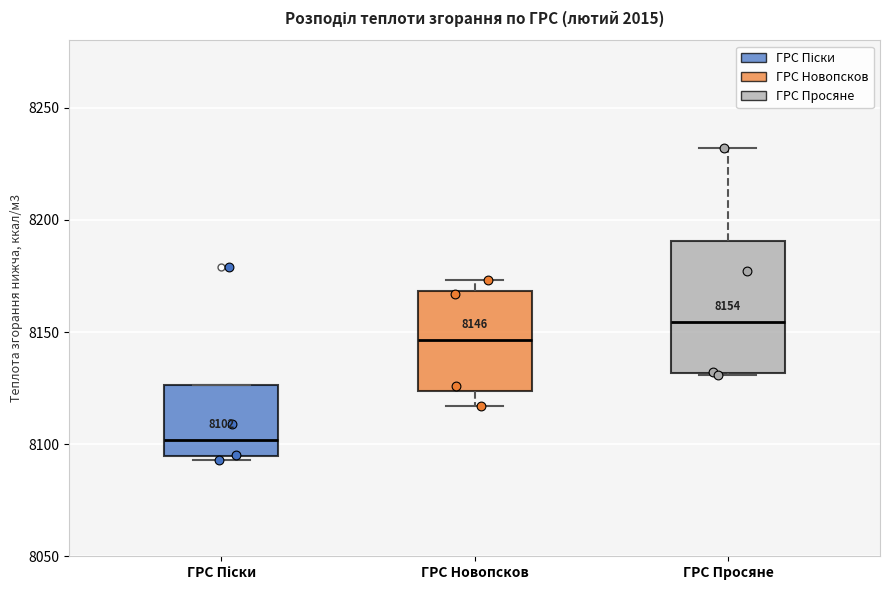

Which box is the tallest, from its lower edge to its upper edge?

ГРС Просяне